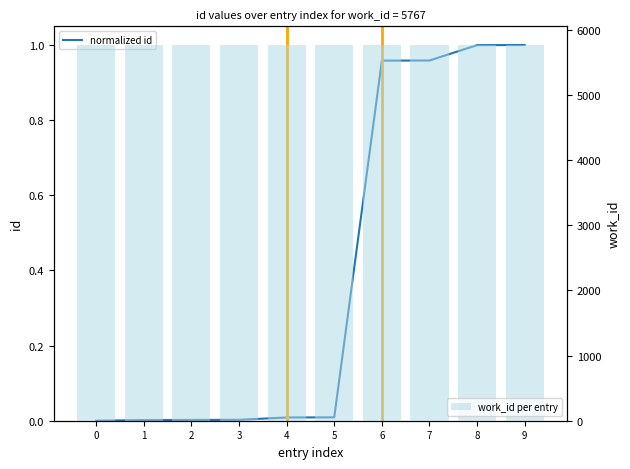

Reading left to right, extract all data points from this chart.

normalized id: 0=0.0	1=0.0	2=0.0	3=0.0	4=0.0	5=0.0	6=1.0	7=1.0	8=1.0	9=1.0
work_id per entry: 0=5767.0	1=5767.0	2=5767.0	3=5767.0	4=5767.0	5=5767.0	6=5767.0	7=5767.0	8=5767.0	9=5767.0